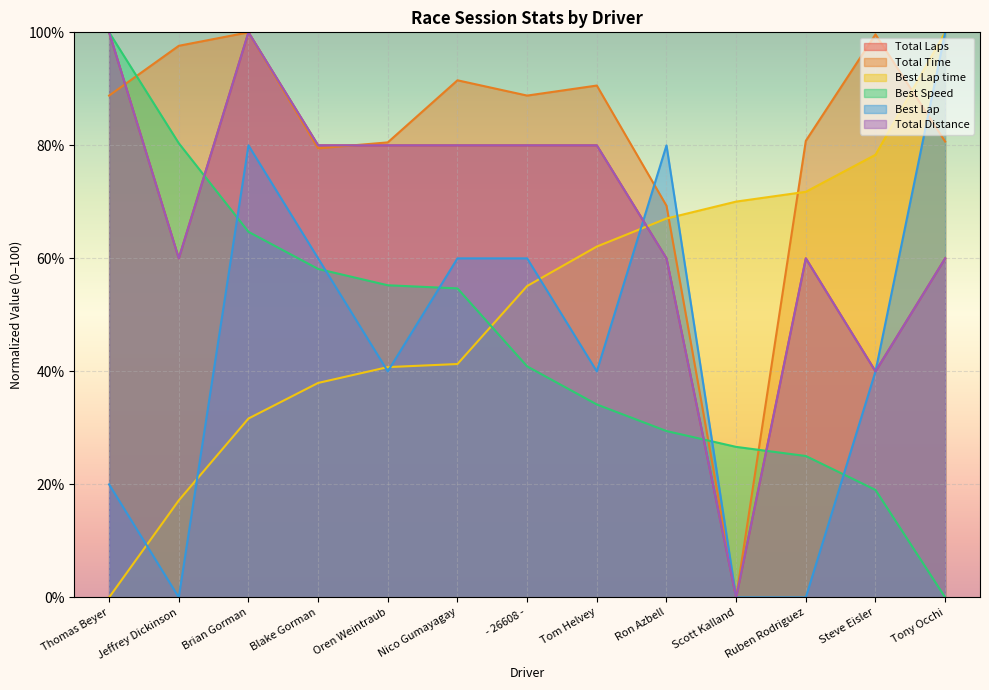

What value does the Total Laps series have at Ruben Rodriguez?

60.0